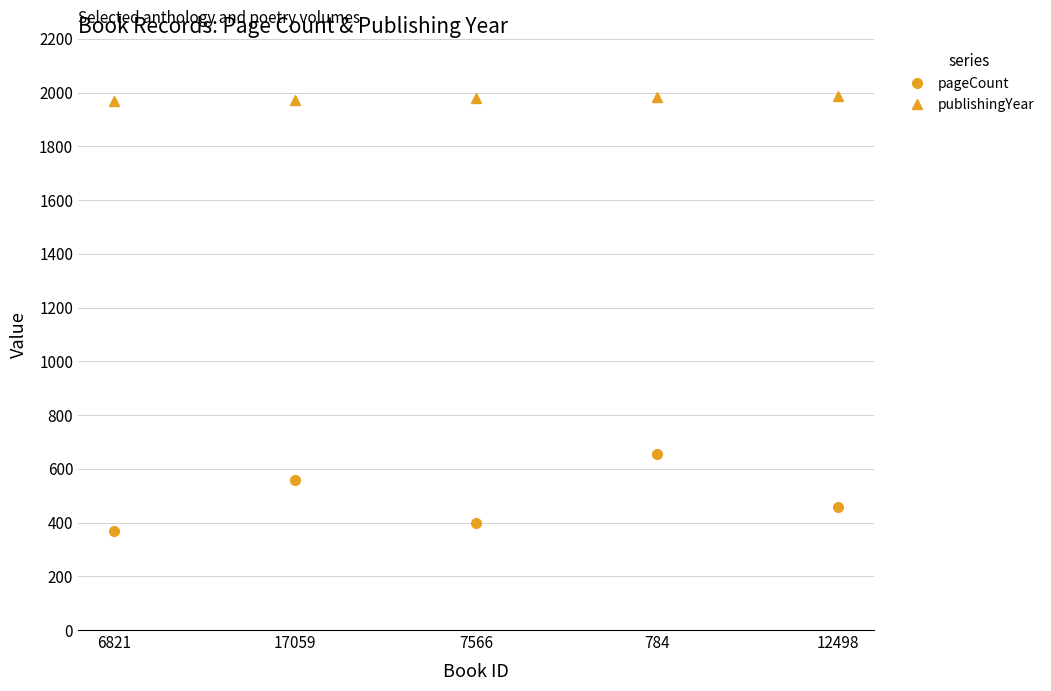

What is the spread (max minus min) of values at 7566?

1579